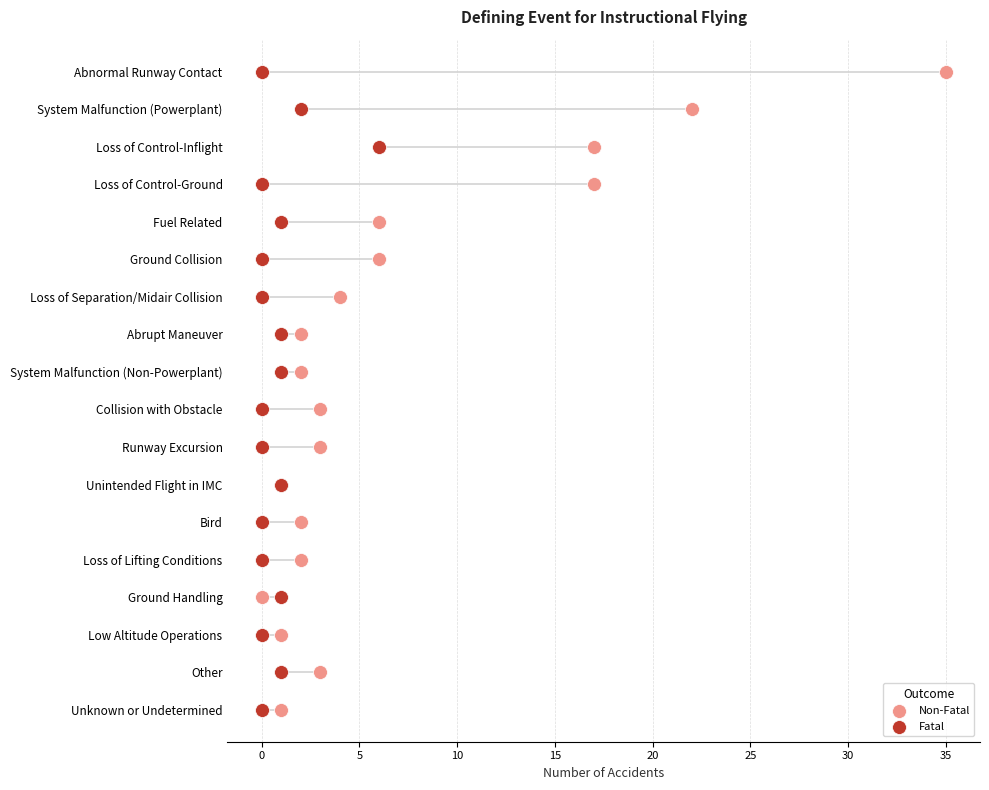

Which series reaches the maximum Y coordinate?

Non-Fatal